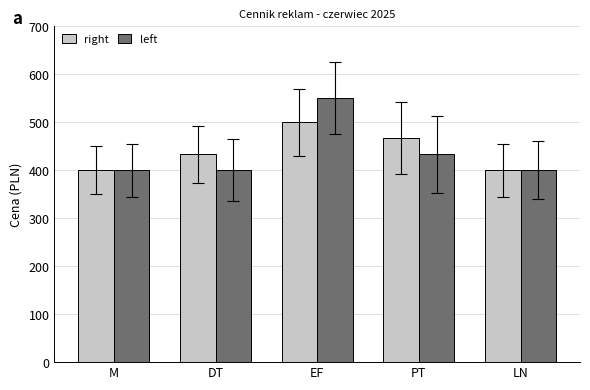

The value of right at PT is 467. True or false?

True